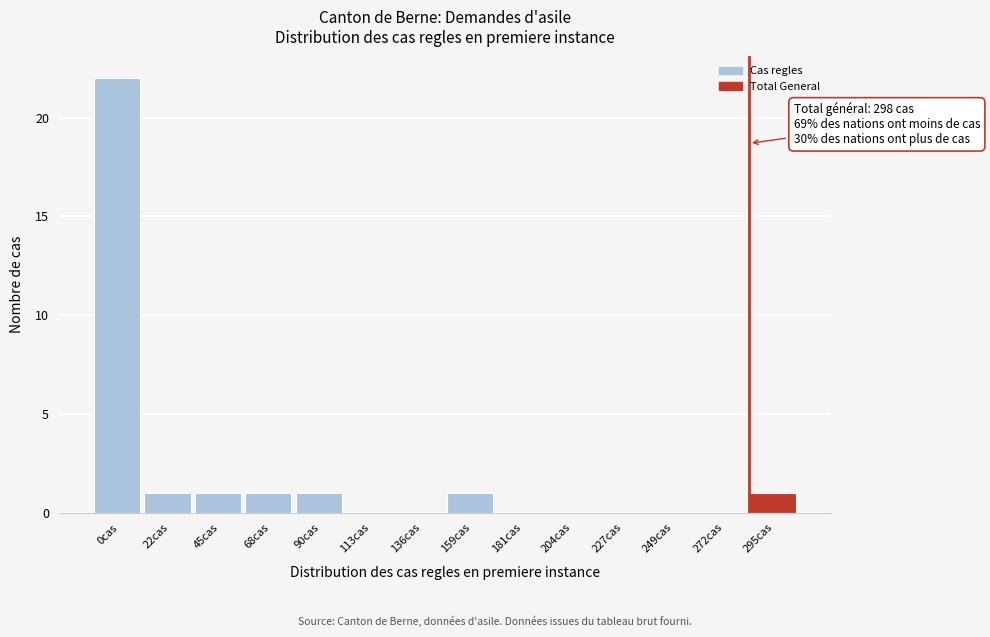

Reading left to right, extract all data points from this chart.

0cas=22	22cas=1	45cas=1	68cas=1	90cas=1	113cas=0	136cas=0	159cas=1	181cas=0	204cas=0	227cas=0	249cas=0	272cas=0	295cas=1